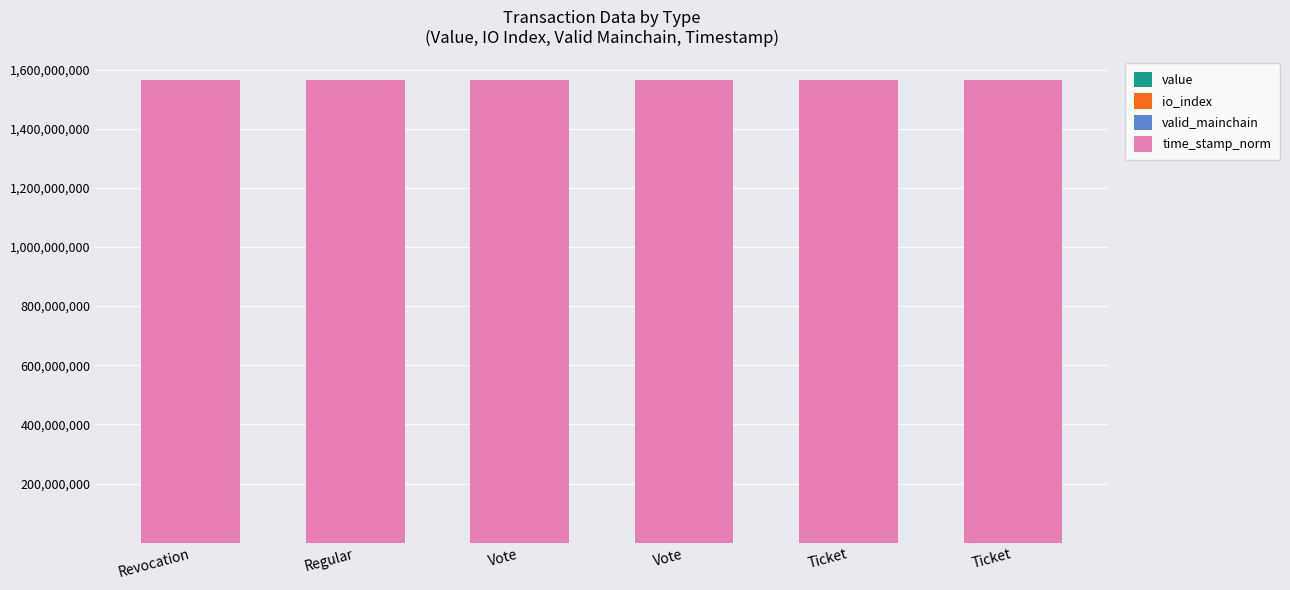

Is it true that time_stamp_norm equals 410682280.3 at Ticket?

False